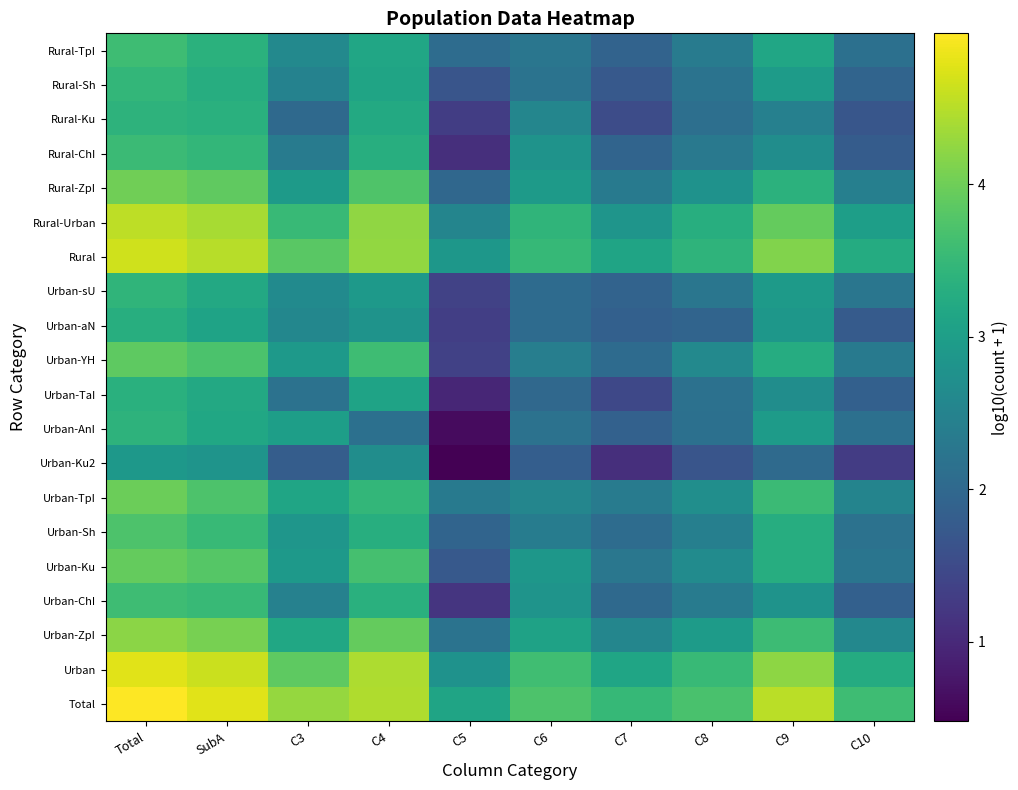

Which series changed the most between C9 and C10?

Urban-Sh